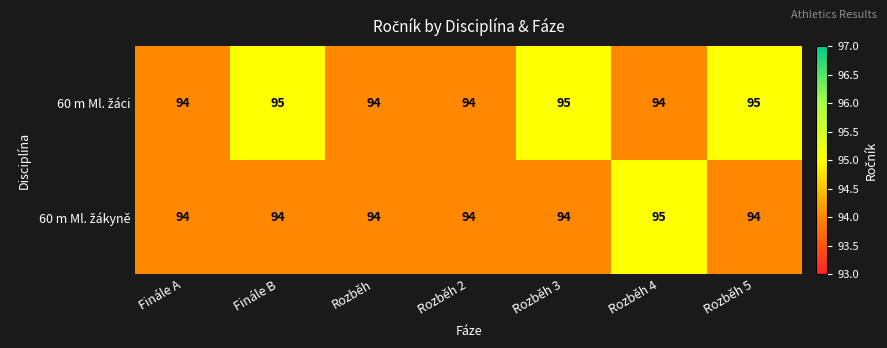

What is the greatest value displayed?

95